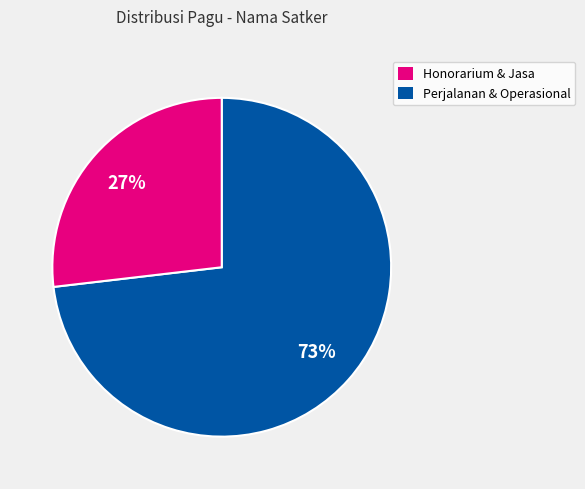

To the nearest percent, what is the difference between the largest and smallest slice percentages?

46%